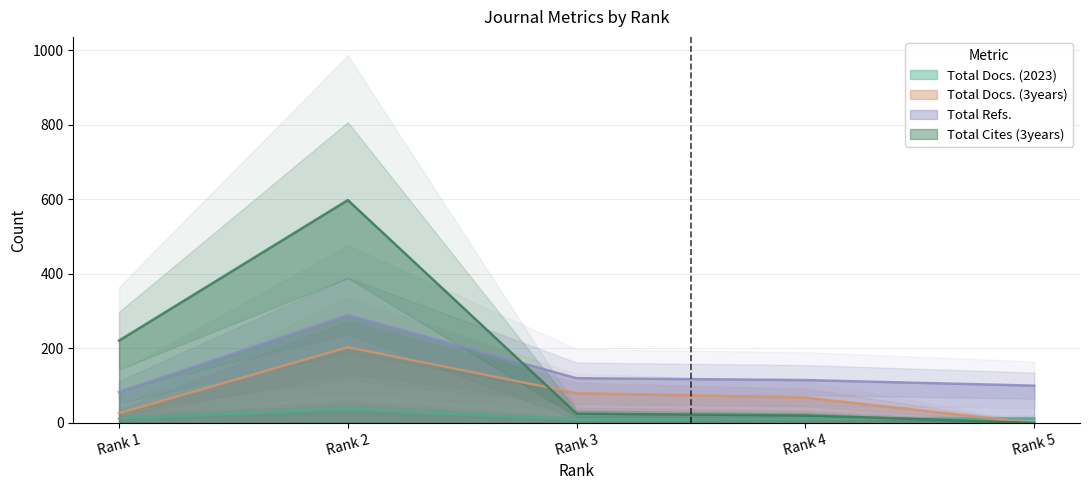

True or false: Total Refs. has a value of 115 at Rank 4.

True